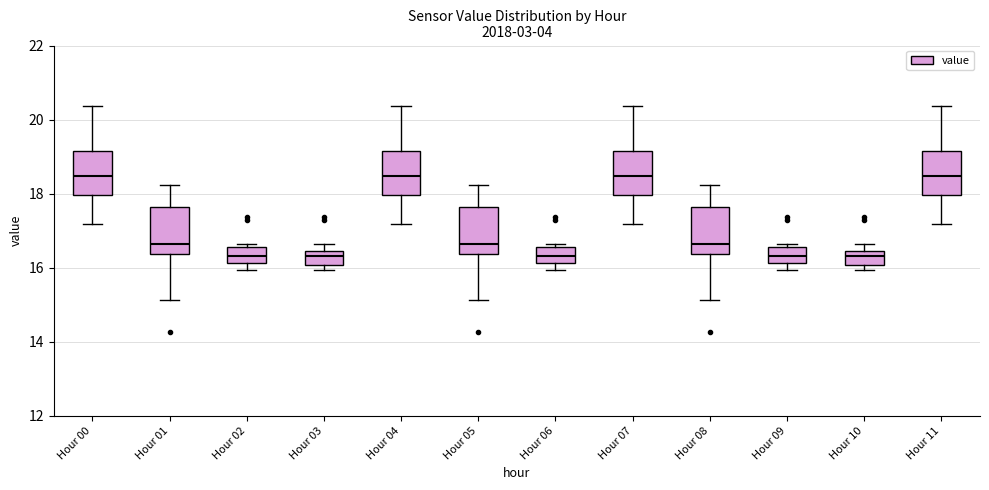

Reading left to right, transcribe this box plot: for each box, give where its median line is, the range the box spans, and where its two whiskers end, as read against the y-axis. The values are not printed on the chart, so give them approximately, as read against the axis.

Hour 00: median 18.4, box 18.0 to 19.2, whiskers 17.2 to 20.4
Hour 01: median 16.6, box 16.4 to 17.6, whiskers 15.2 to 18.2
Hour 02: median 16.4, box 16.2 to 16.6, whiskers 16.0 to 16.6 (just above the box's upper edge)
Hour 03: median 16.4 (just below the box's upper edge), box 16.0 to 16.4, whiskers 16.0 (just below the box's lower edge) to 16.6
Hour 04: median 18.4, box 18.0 to 19.2, whiskers 17.2 to 20.4
Hour 05: median 16.6, box 16.4 to 17.6, whiskers 15.2 to 18.2
Hour 06: median 16.4, box 16.2 to 16.6, whiskers 16.0 to 16.6 (just above the box's upper edge)
Hour 07: median 18.4, box 18.0 to 19.2, whiskers 17.2 to 20.4
Hour 08: median 16.6, box 16.4 to 17.6, whiskers 15.2 to 18.2
Hour 09: median 16.4, box 16.2 to 16.6, whiskers 16.0 to 16.6 (just above the box's upper edge)
Hour 10: median 16.4 (just below the box's upper edge), box 16.0 to 16.4, whiskers 16.0 (just below the box's lower edge) to 16.6
Hour 11: median 18.4, box 18.0 to 19.2, whiskers 17.2 to 20.4